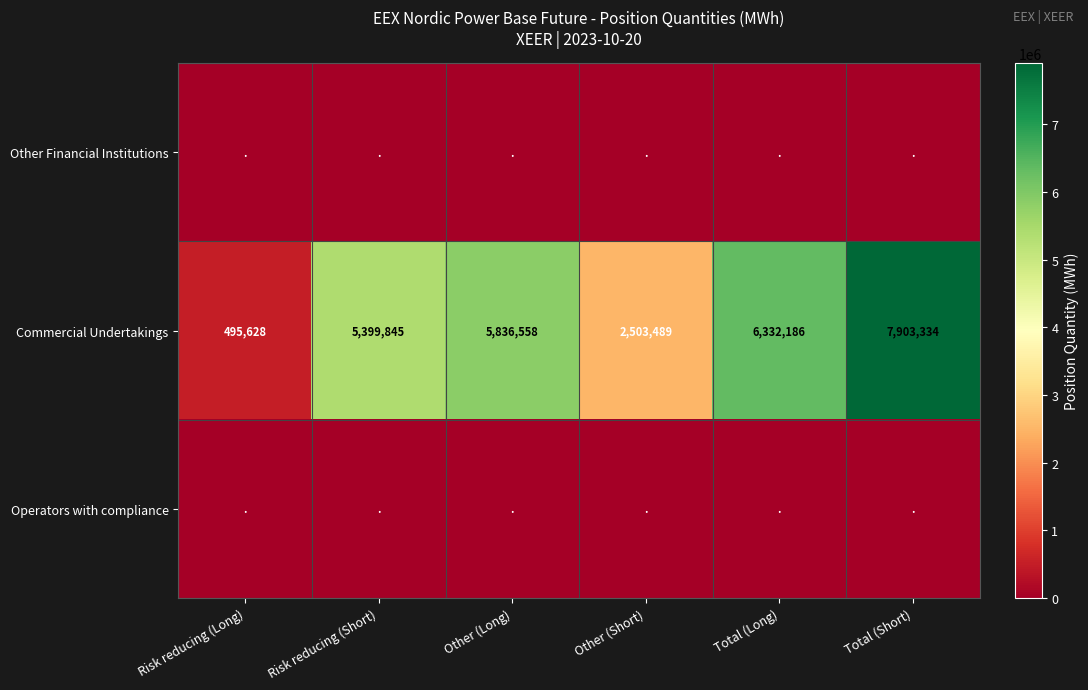

The Commercial Undertakings series shows 7903334 at Total (Short). True or false?

True